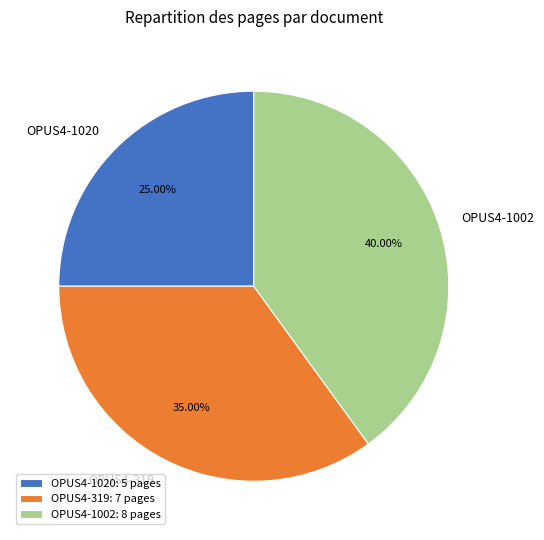

The OPUS4-319 slice represents 35% of the pie. True or false?

True